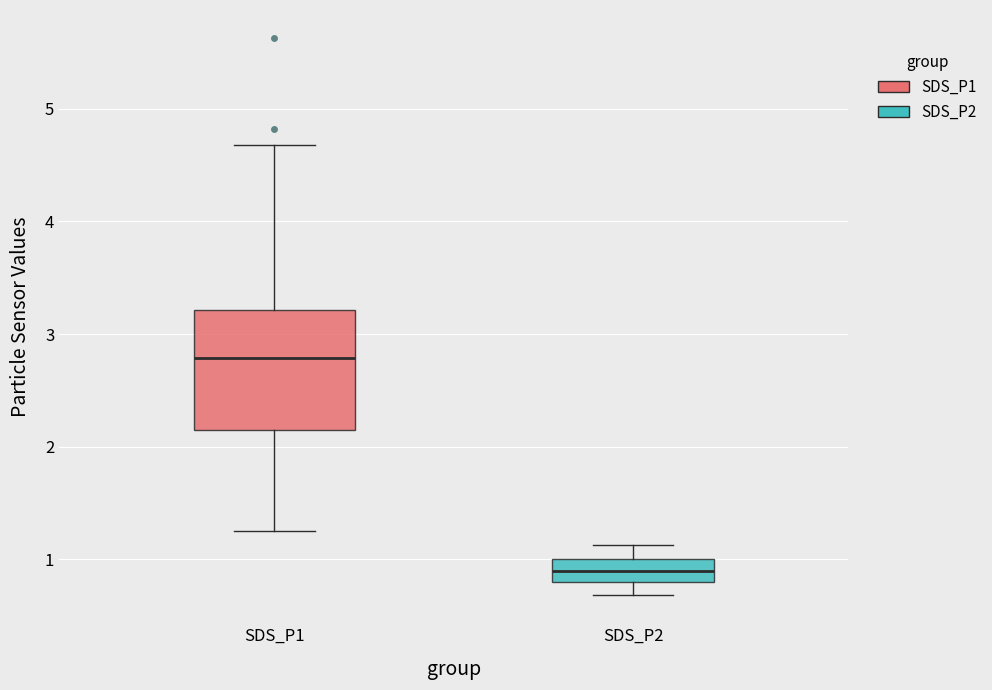

Comparing the boxes themselves (not the whiskers), which one is the tallest?

SDS_P1